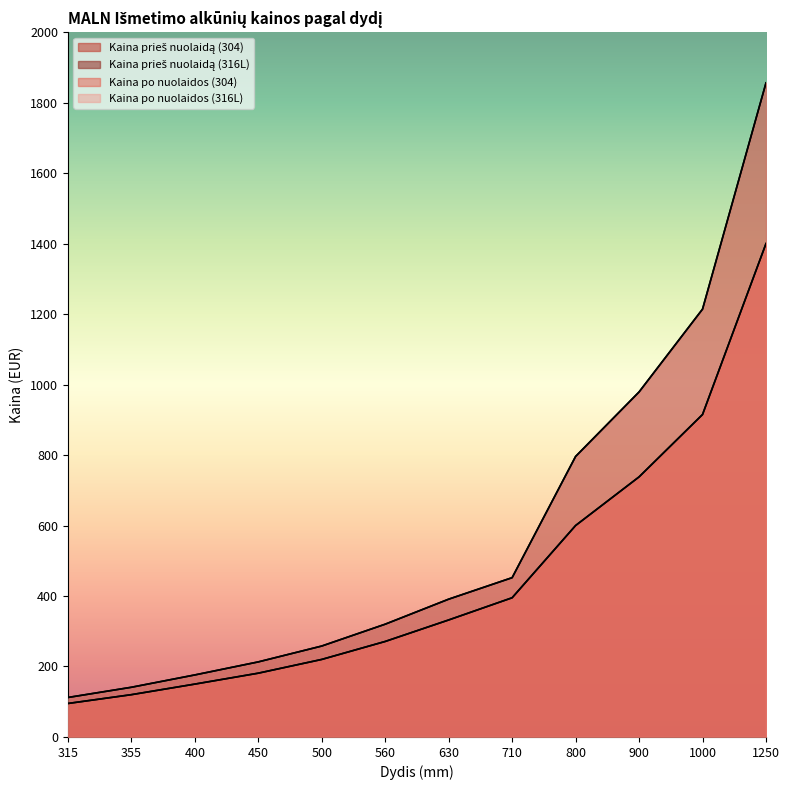

True or false: Kaina prieš nuolaidą (304) and Kaina po nuolaidos (316L) cross at least once.

False